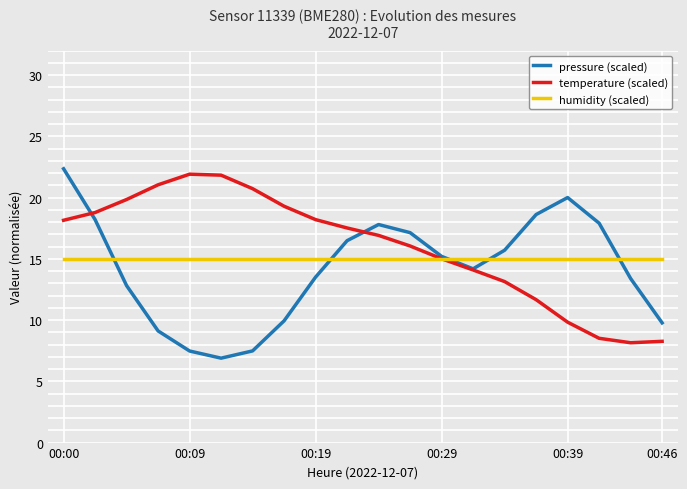

What is the lowest value of the pressure (scaled) series?

6.9